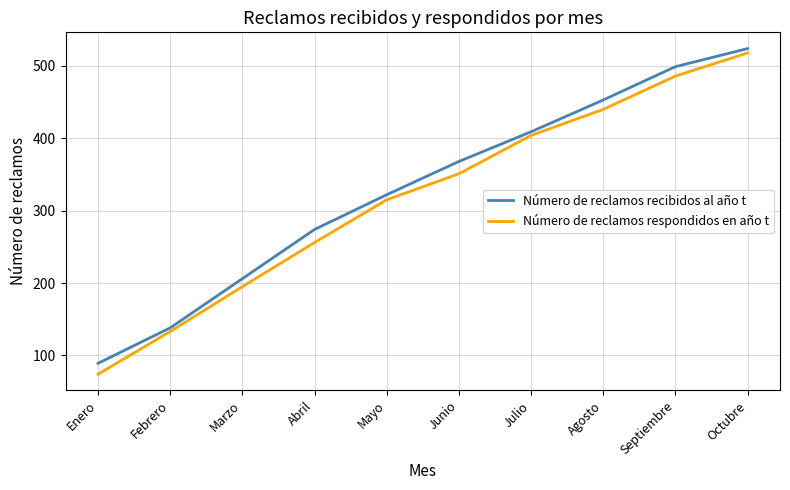

What position from the right is Enero?

10